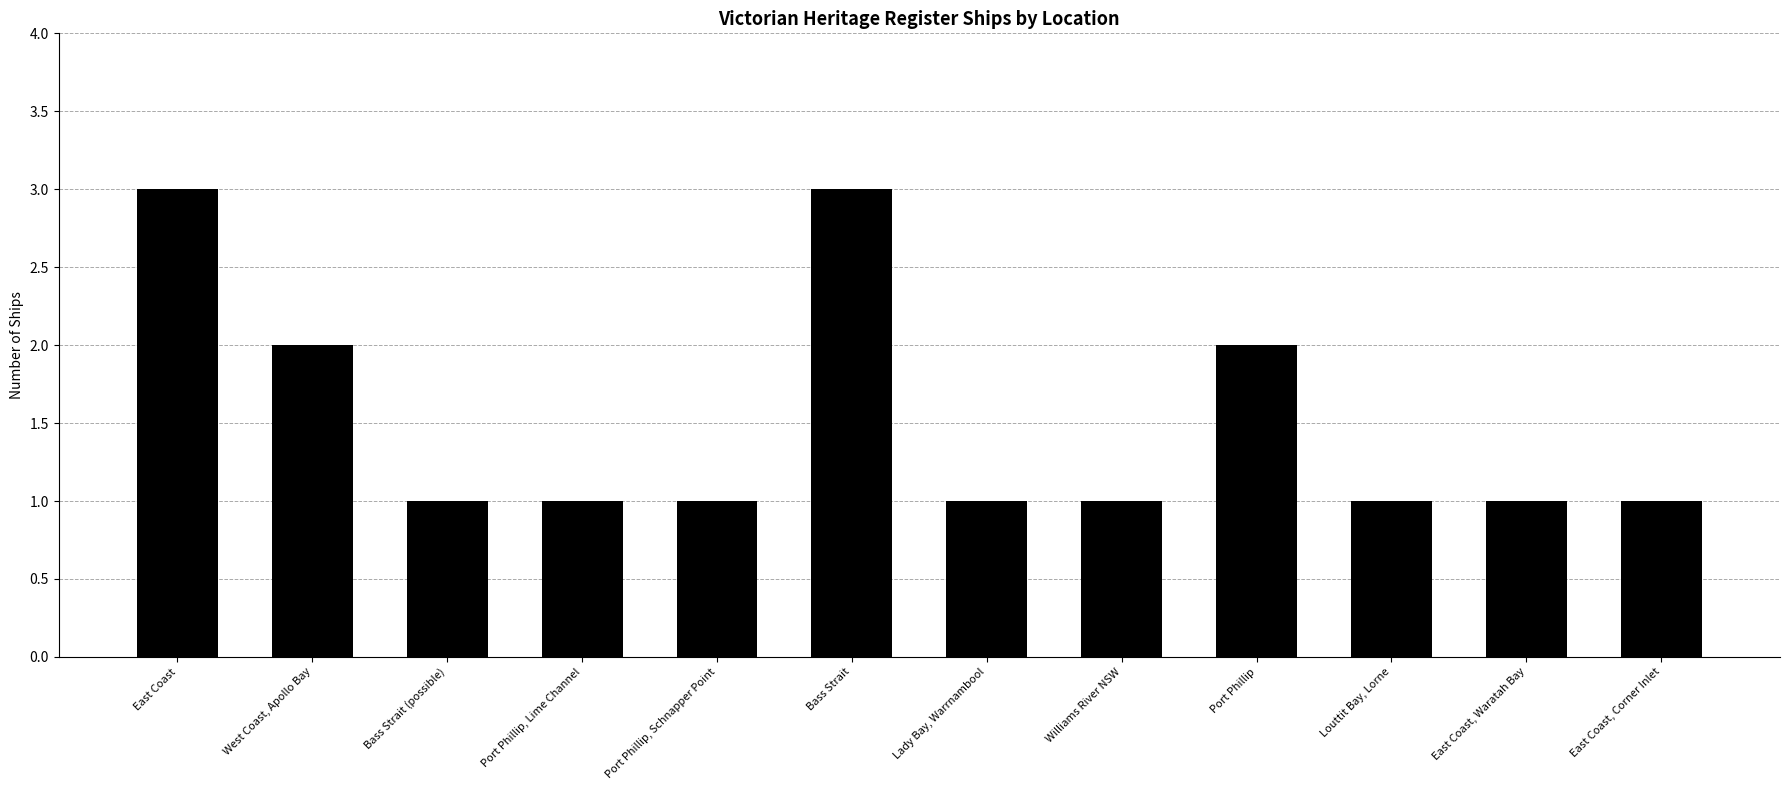

What is the difference between the maximum and minimum values?

2